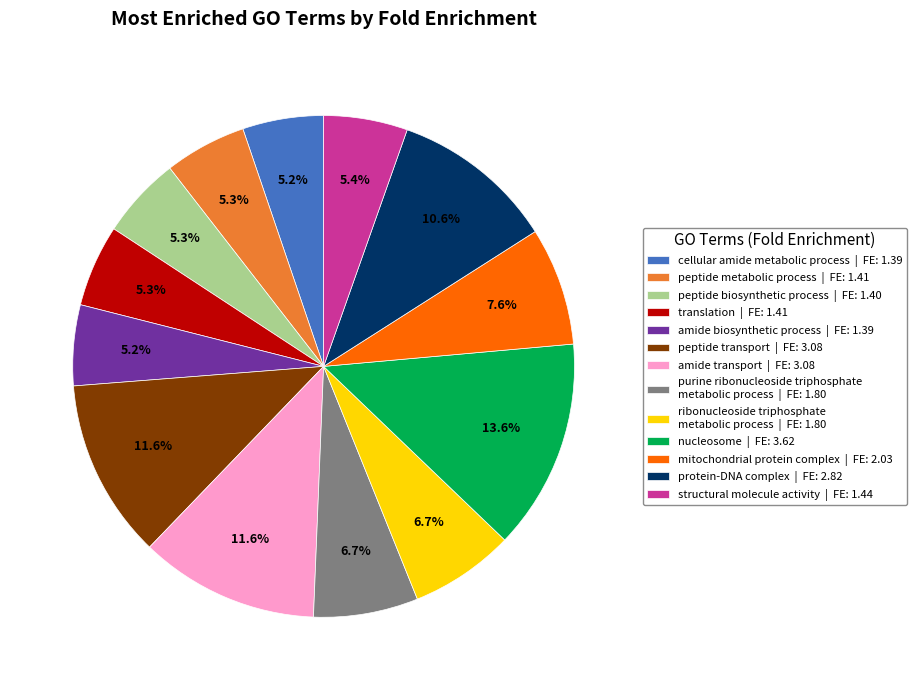

Is it true that purine ribonucleoside triphosphate metabolic process is 12% of the pie?

False